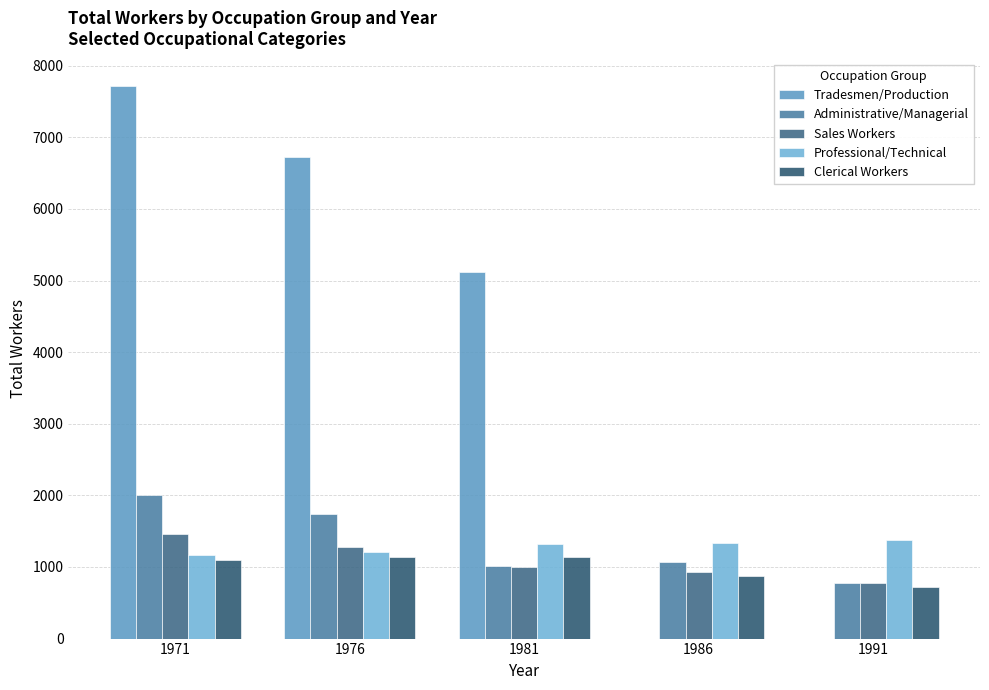

Between 1981 and 1991, which series saw the biggest shift?

Tradesmen/Production